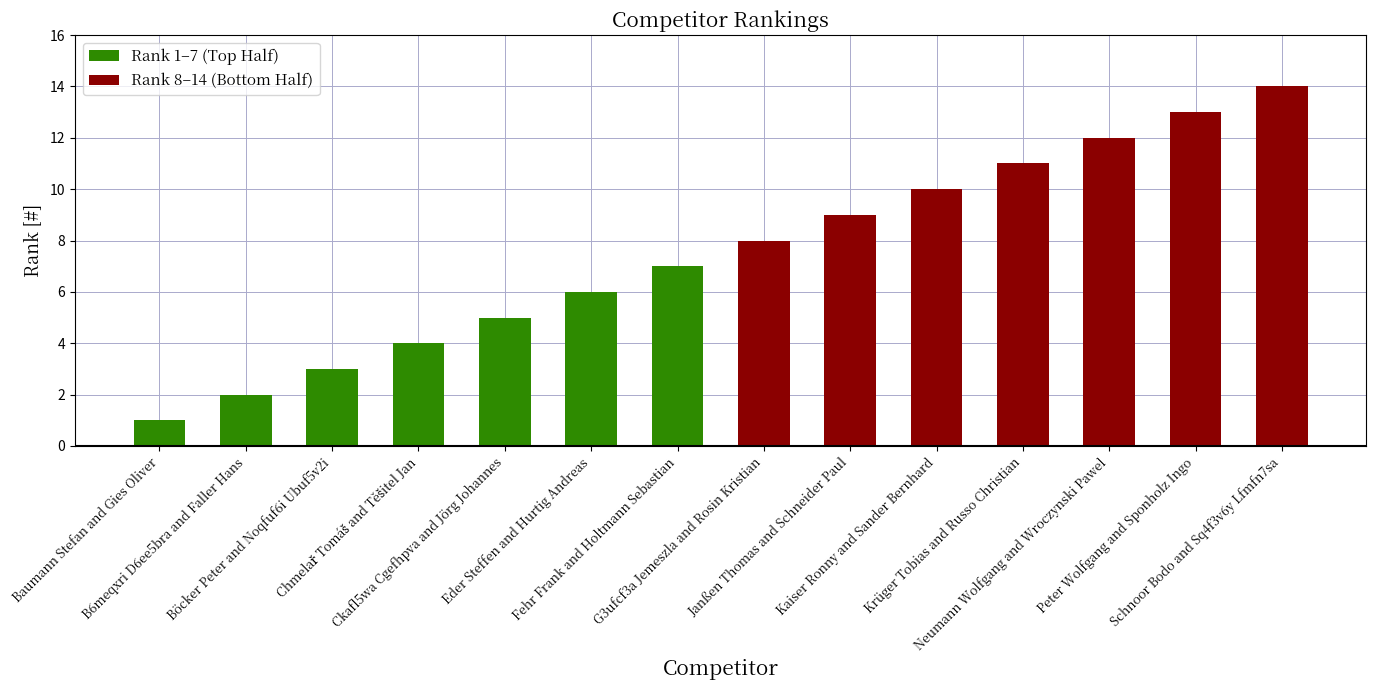

True or false: the data shows 20 at Neumann Wolfgang and Wroczynski Pawel.

False